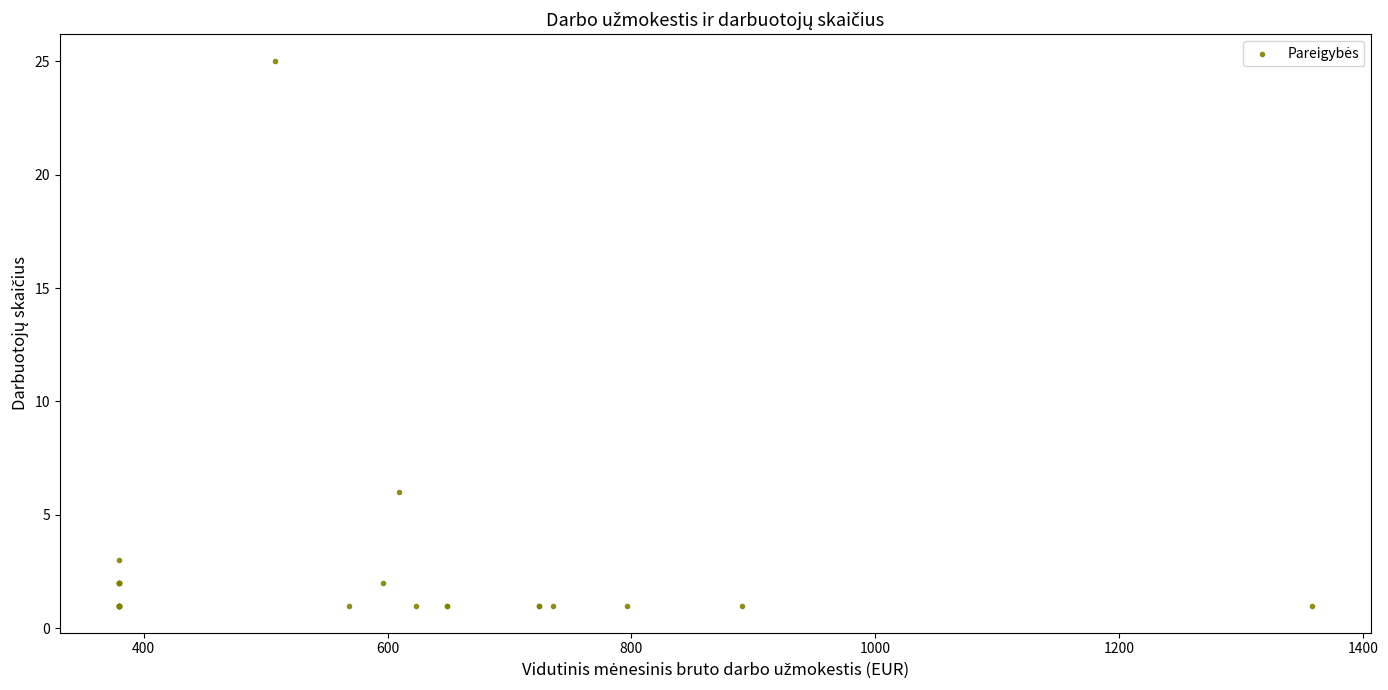

What Y value in the scatter plot is closest to 13?

6